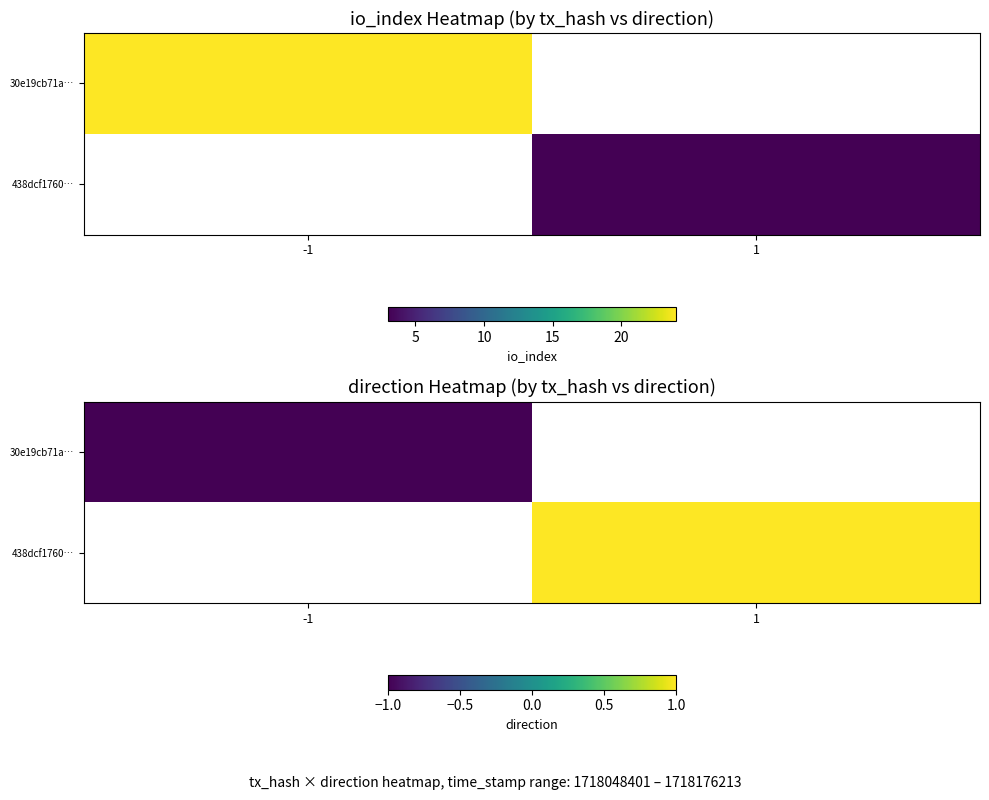

List the series in order of their overall mean, highest first.

30e19cb71a…, 438dcf1760…